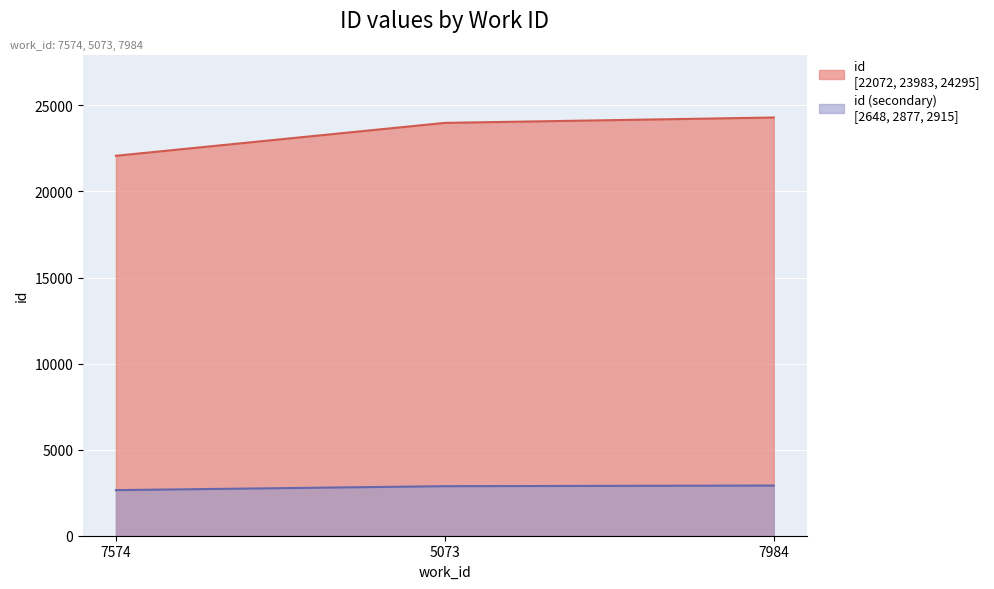

What is the approximate value at 7984, to the nearest 10?

24300